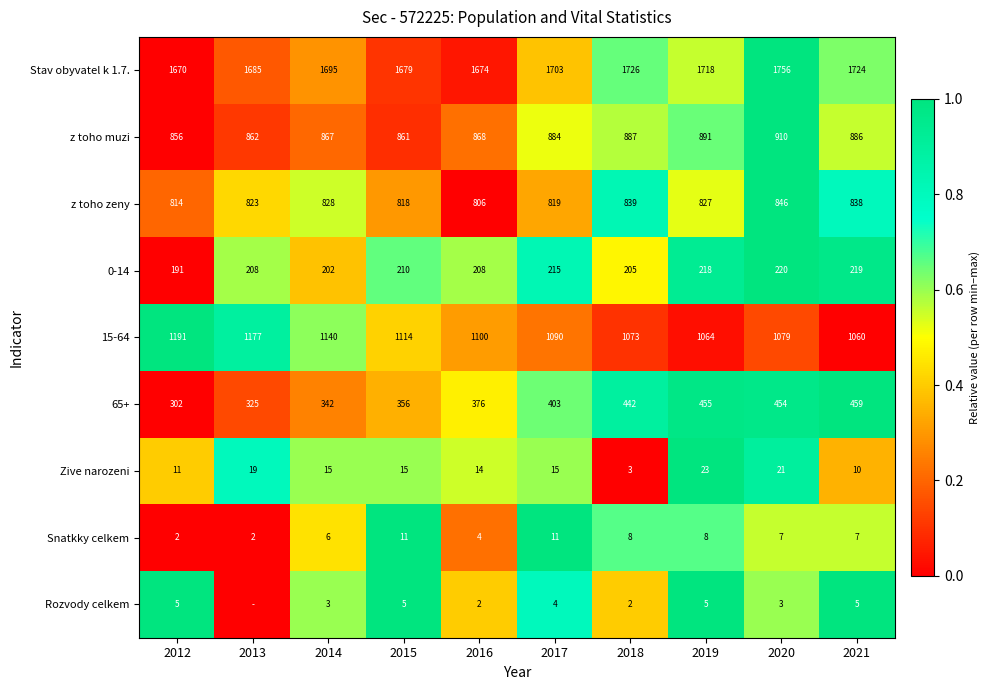

At how many categories does at least one series exceed 0?

10